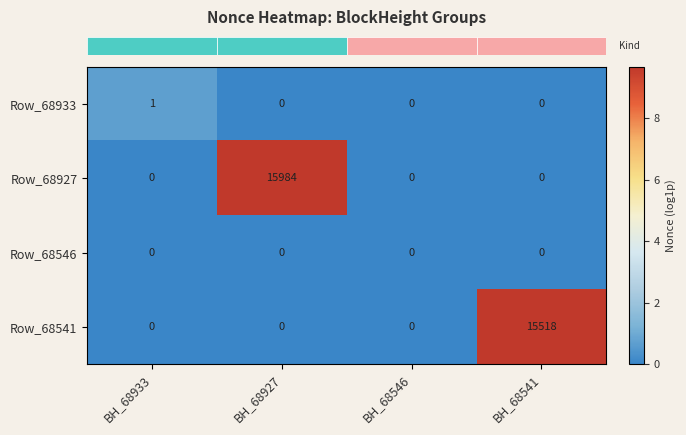

Which category has the highest value in the Row_68933 series?

BH_68933